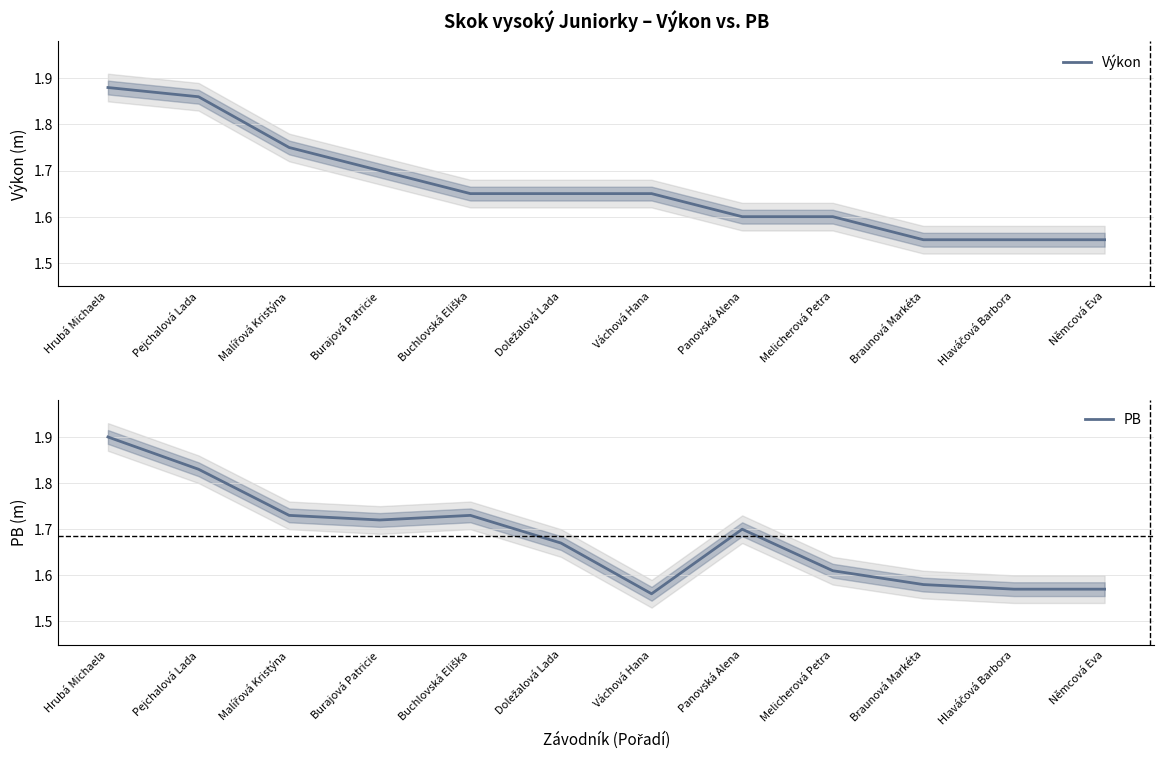

At which category is the sum across all series the highest?

Hrubá Michaela